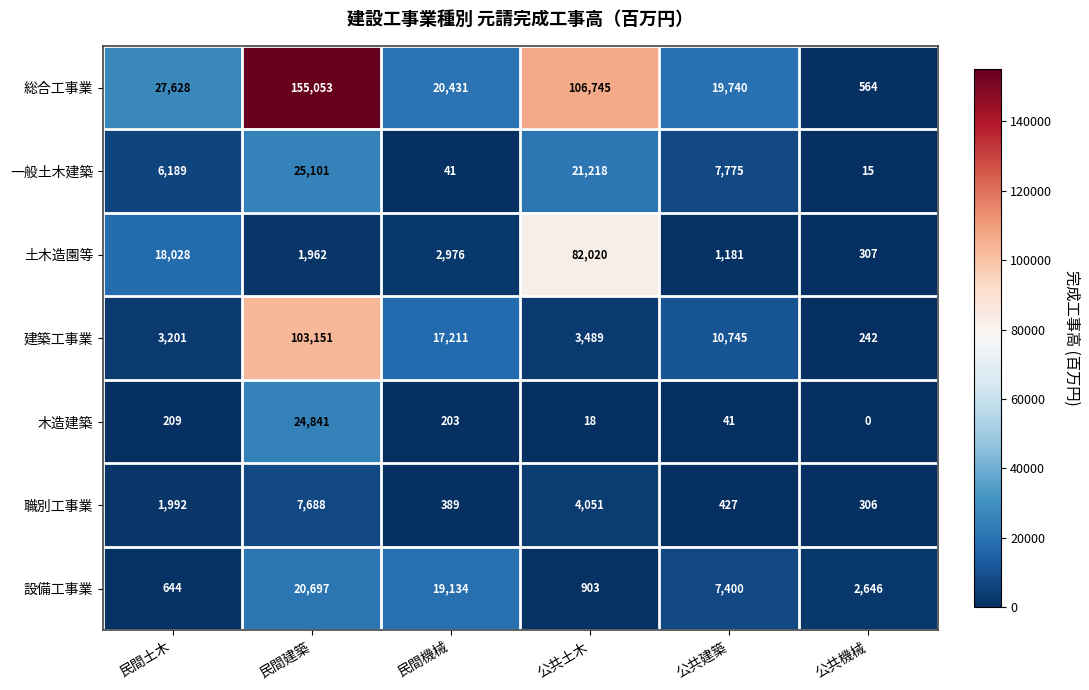

What is the maximum value shown in the chart?

155053